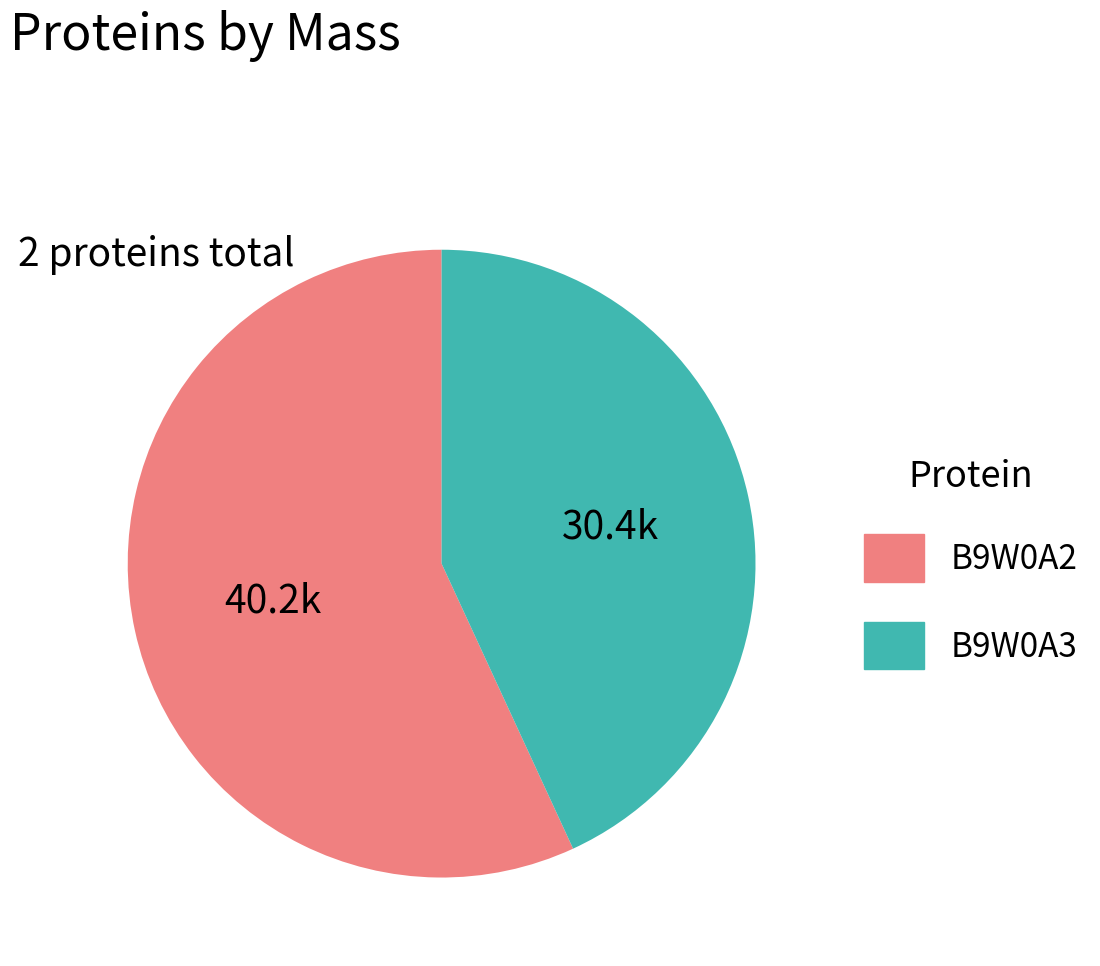

What is the largest slice in the pie chart?

B9W0A2